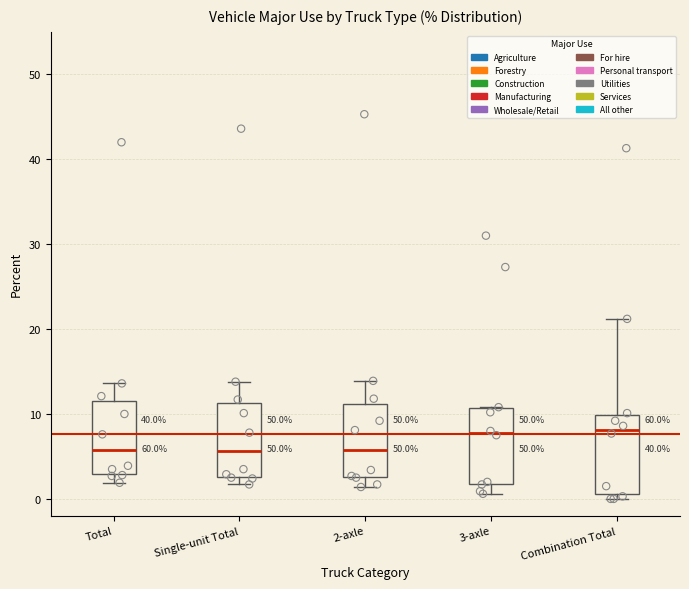

Where is the upper edge of the box for Single-unit Total on the y-axis? The values are not printed on the chart, so give them approximately, as read against the axis.

11